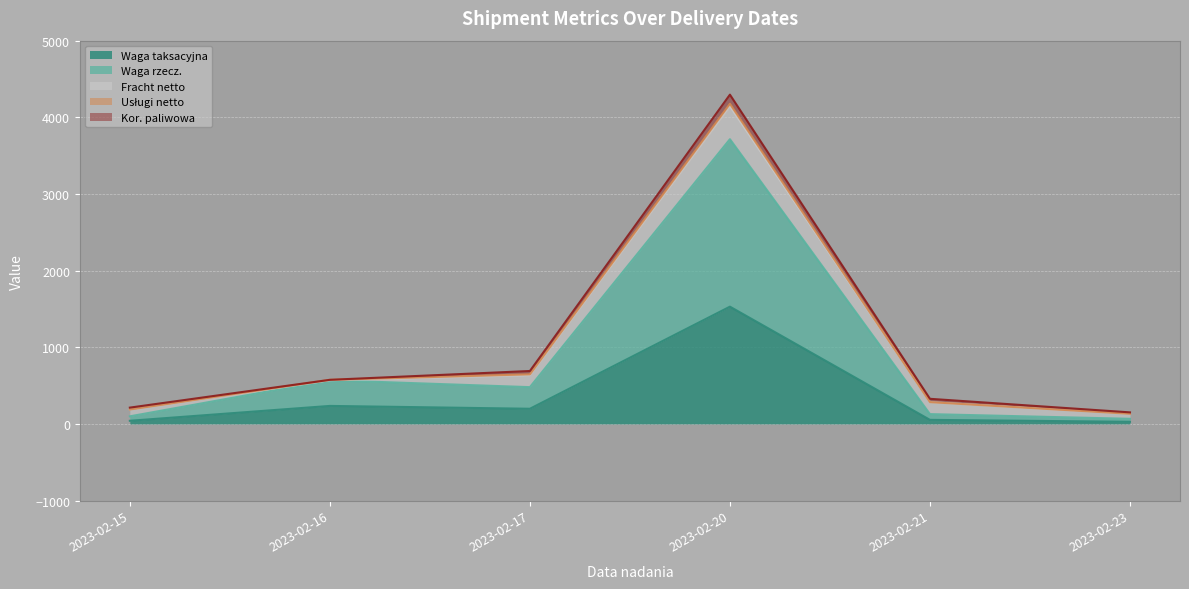

Rank the categories by Usługi netto value from lowest to highest.

2023-02-15, 2023-02-21, 2023-02-23, 2023-02-16, 2023-02-17, 2023-02-20